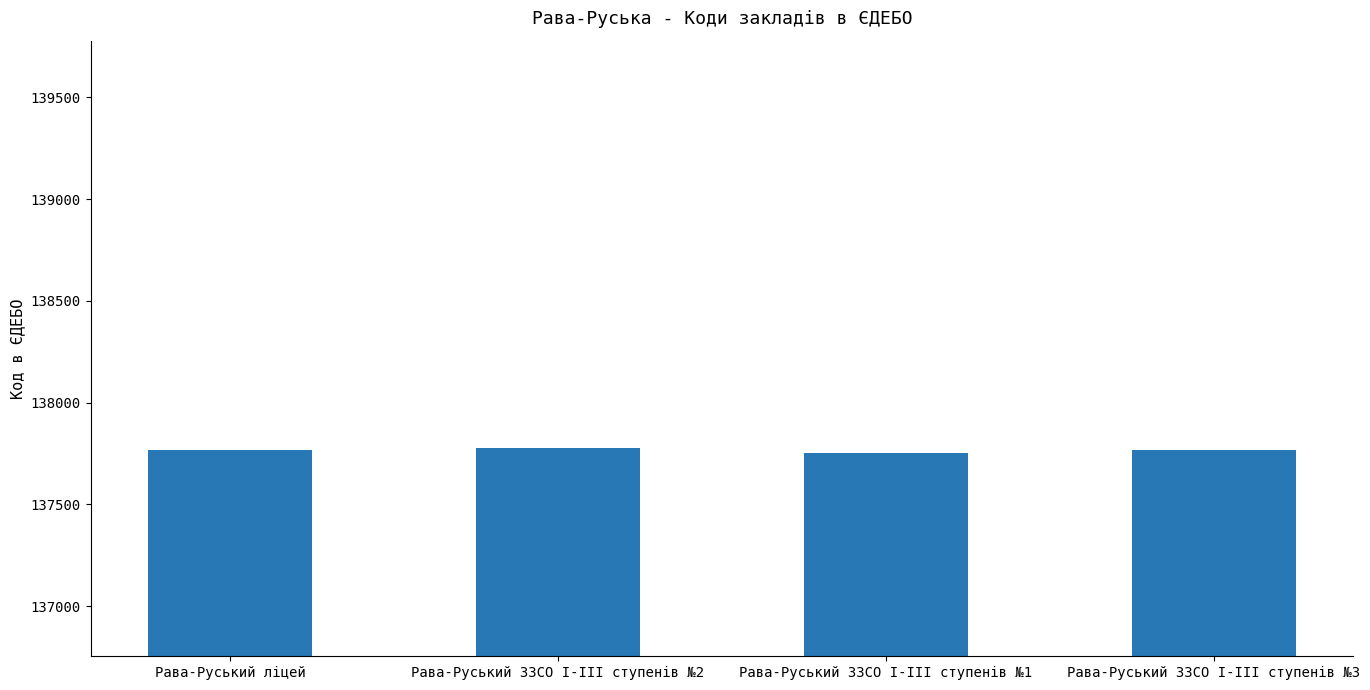

True or false: the data shows 137754 at Рава-Руський ЗЗСО І-ІІІ ступенів №1.

True